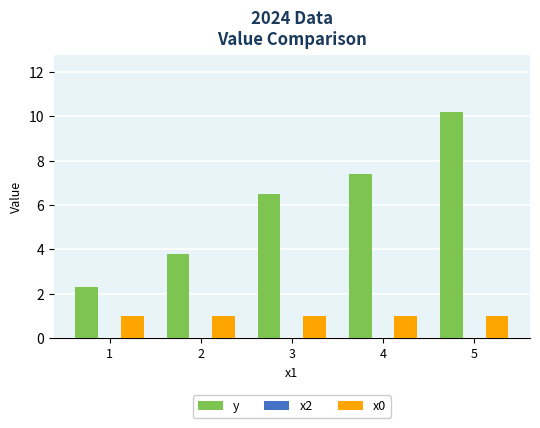

What is the spread (max minus min) of values at 3?

5.5